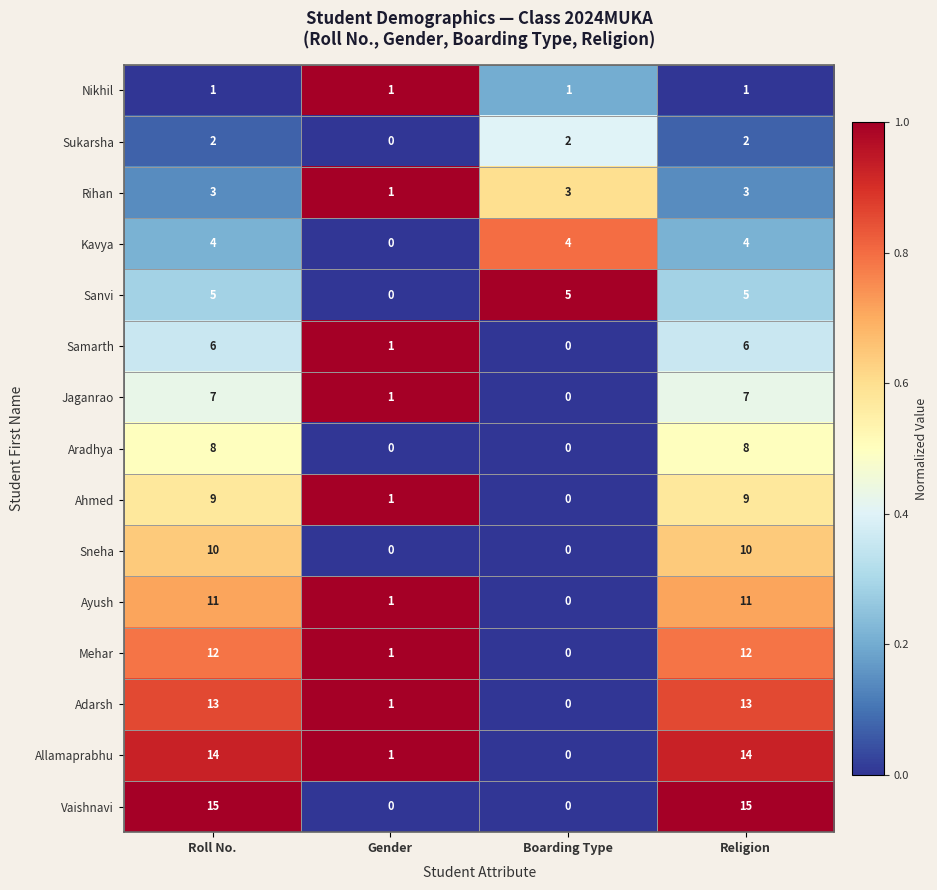

What is the maximum value shown in the chart?

15